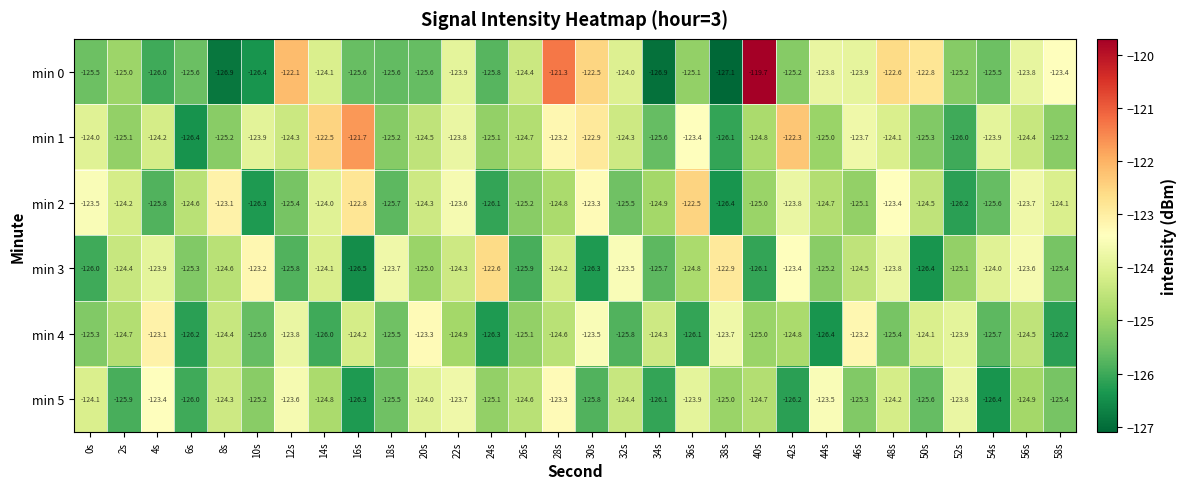

True or false: min 5 has a value of -209.8 at 4s.

False